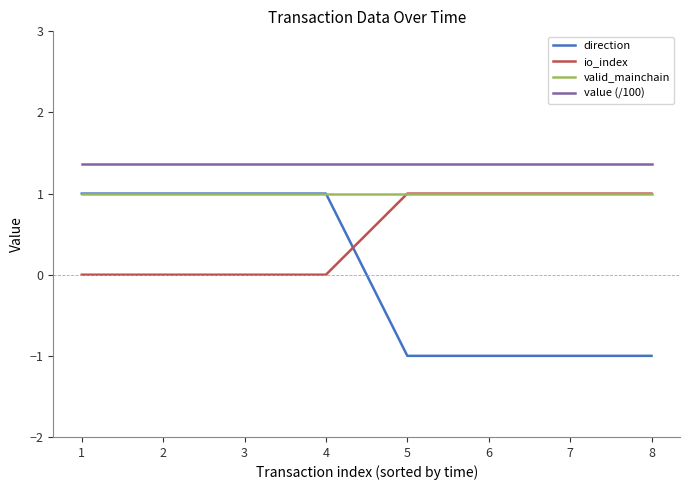

What is the smallest value displayed?

-1.0